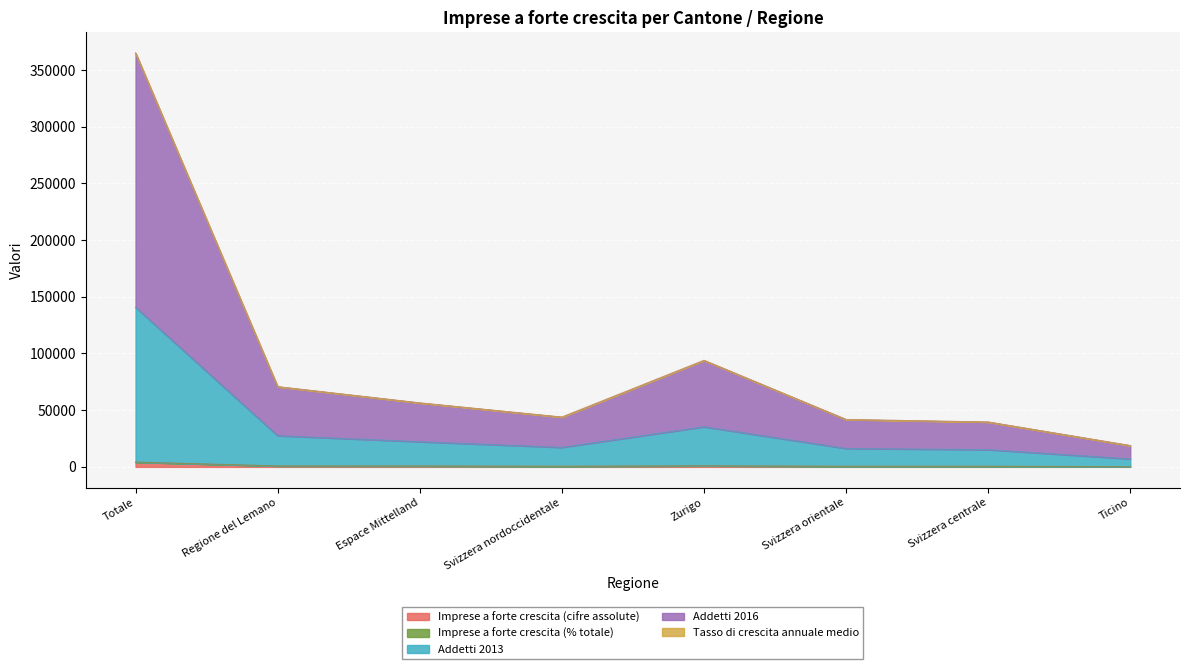

At which category is the sum across all series the highest?

Totale